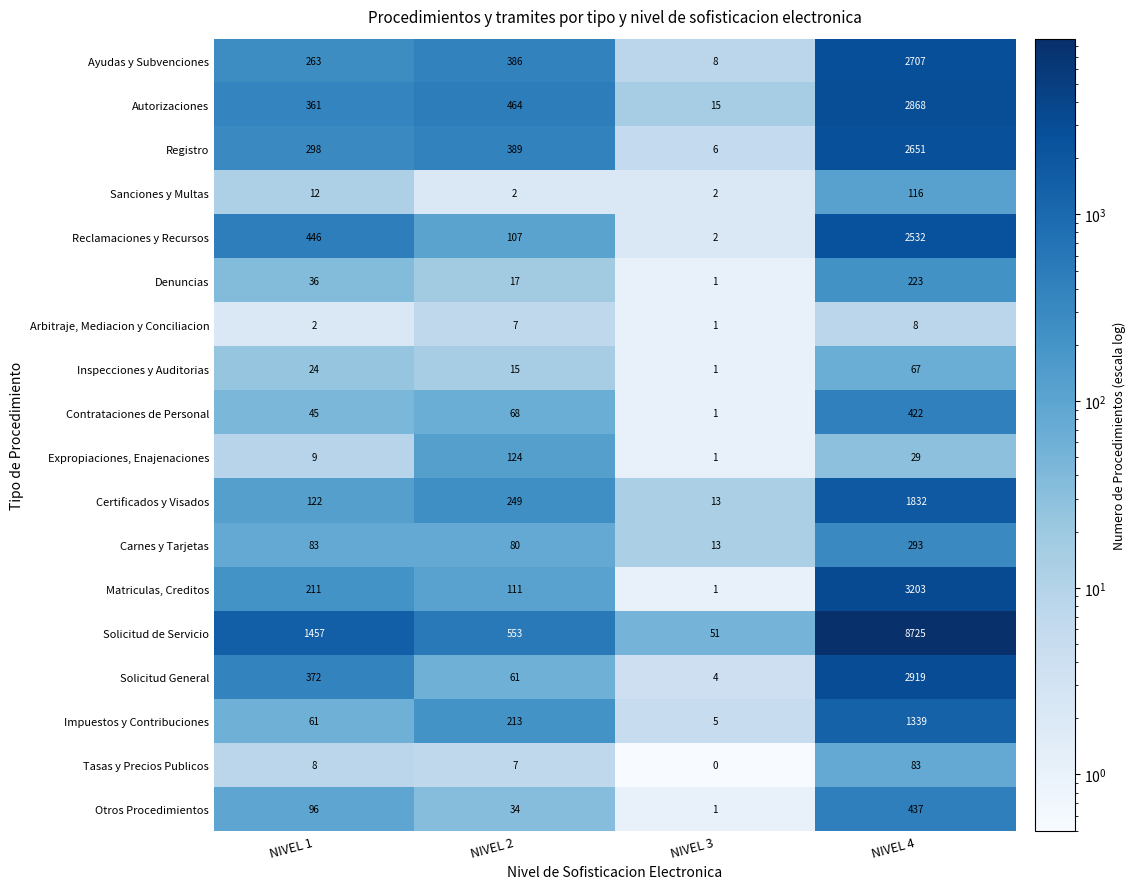

What is the approximate value of Registro at NIVEL 4, to the nearest 100?

2700